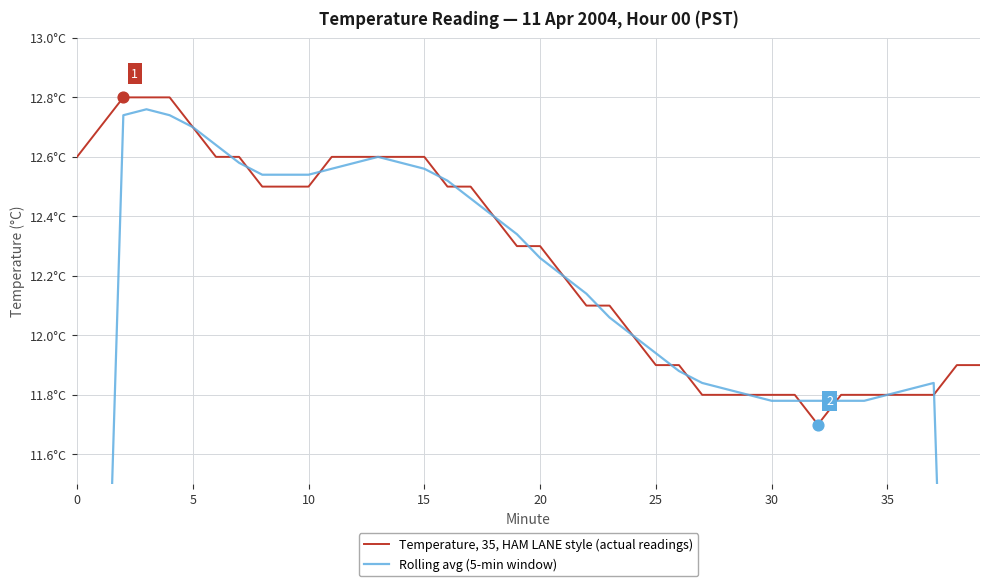

Which series has the widest spread of Y values?

Rolling avg (5-min window)